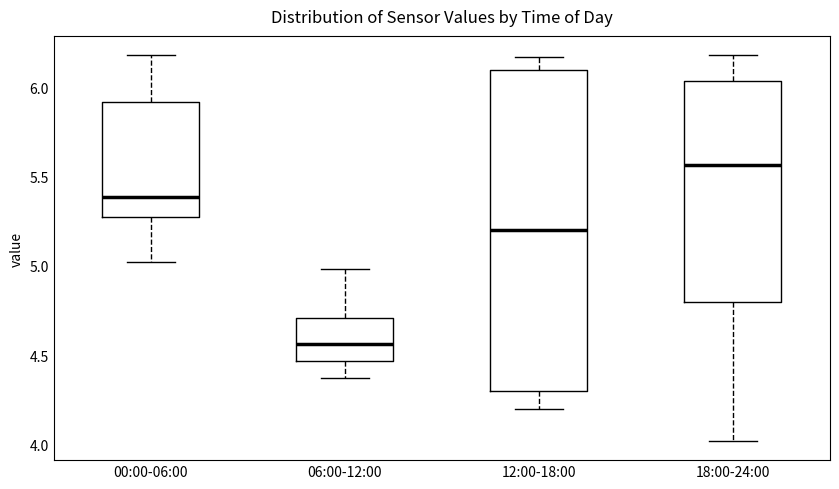

Reading left to right, read every box against the y-axis: the position of its median line, the range the box covers, and the ends of its whiskers. The values are not printed on the chart, so give them approximately, as read against the axis.

00:00-06:00: median 5.40, box 5.30 to 5.90, whiskers 5.00 to 6.20
06:00-12:00: median 4.55, box 4.45 to 4.70, whiskers 4.35 to 5.00
12:00-18:00: median 5.20, box 4.30 to 6.10, whiskers 4.20 to 6.15
18:00-24:00: median 5.55, box 4.80 to 6.05, whiskers 4.00 to 6.20